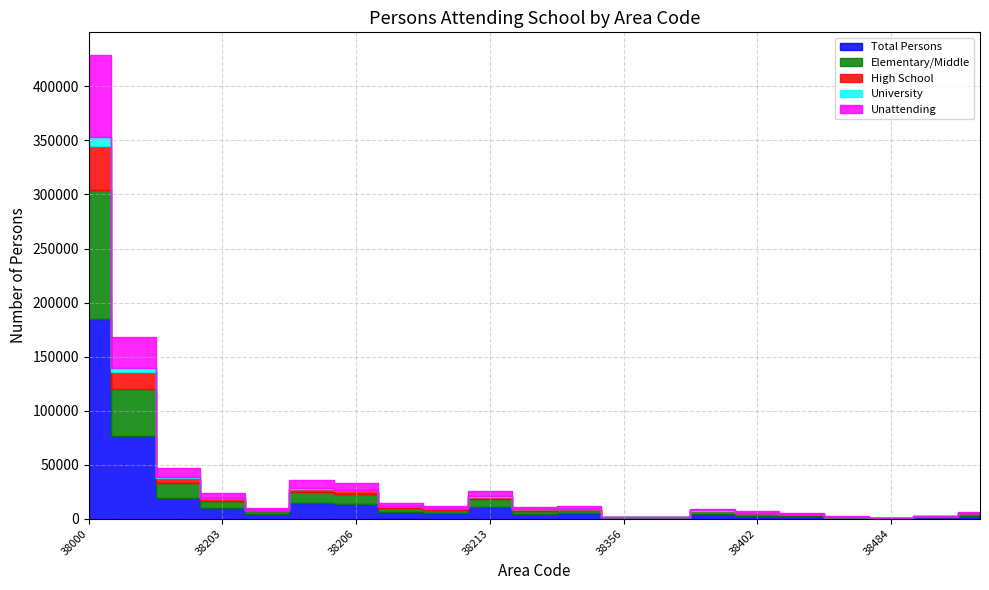

What is the difference between the second highest and minimum values in the Elementary/Middle series?

43353